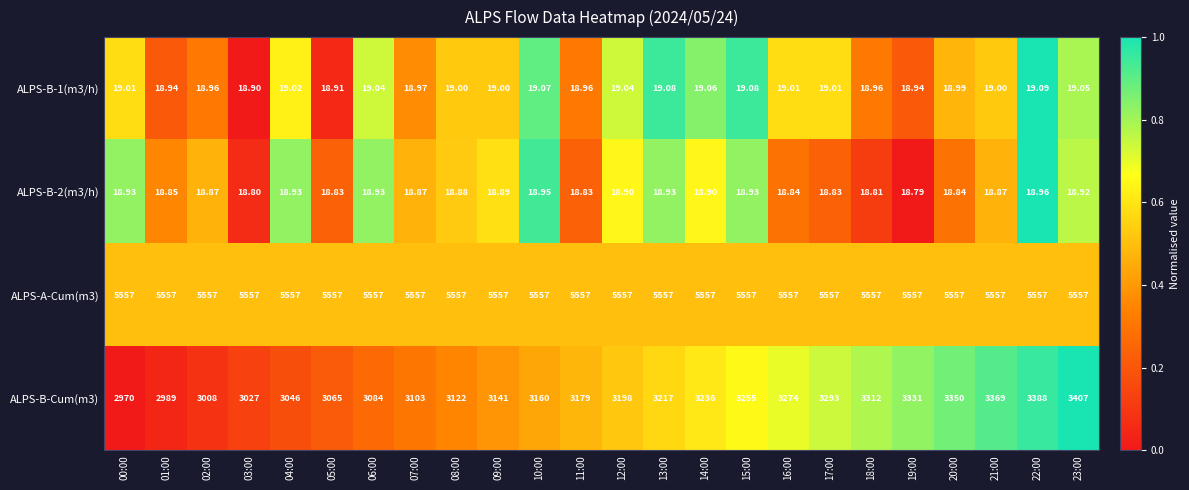

Is the value of ALPS-B-2(m3/h) at 11:00 greater than the value of ALPS-B-1(m3/h) at 03:00?

No